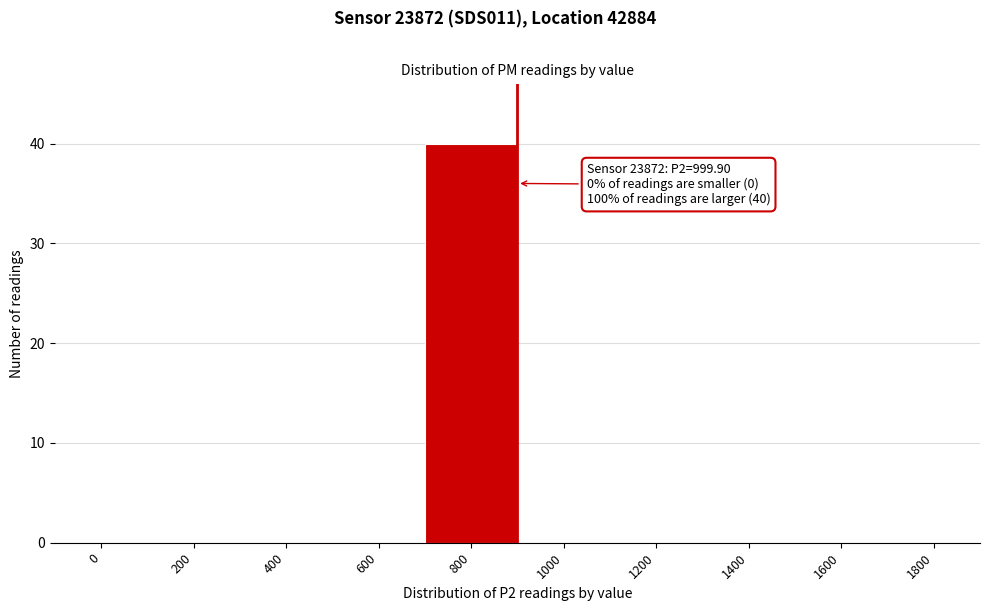

Reading left to right, list all the values displayed in this chart.

0=0	200=0	400=0	600=0	800=40	1000=0	1200=0	1400=0	1600=0	1800=0